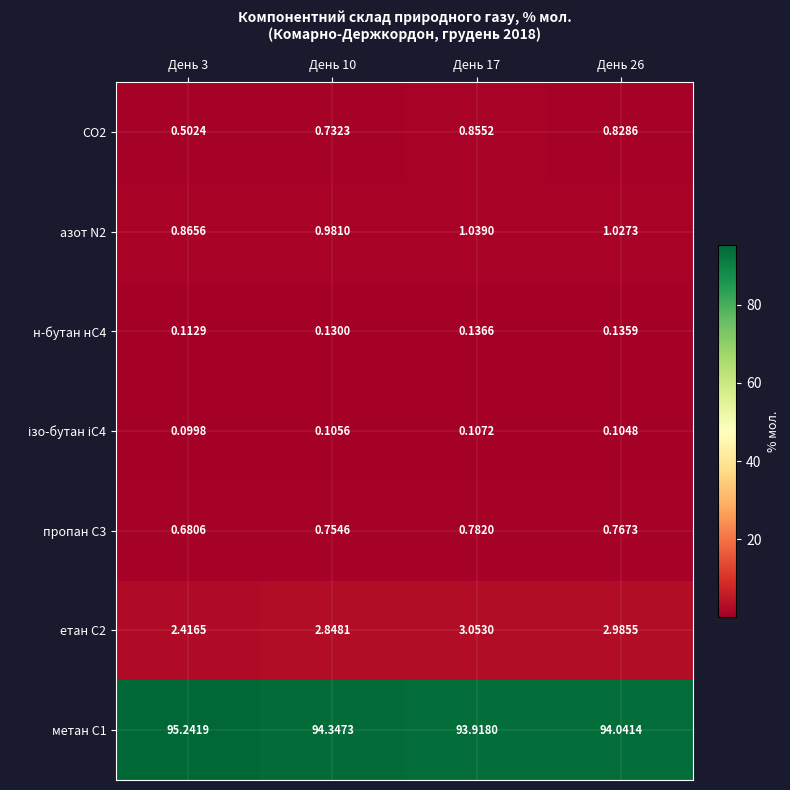

Is the value of CO2 at День 17 greater than the value of азот N2 at День 3?

No